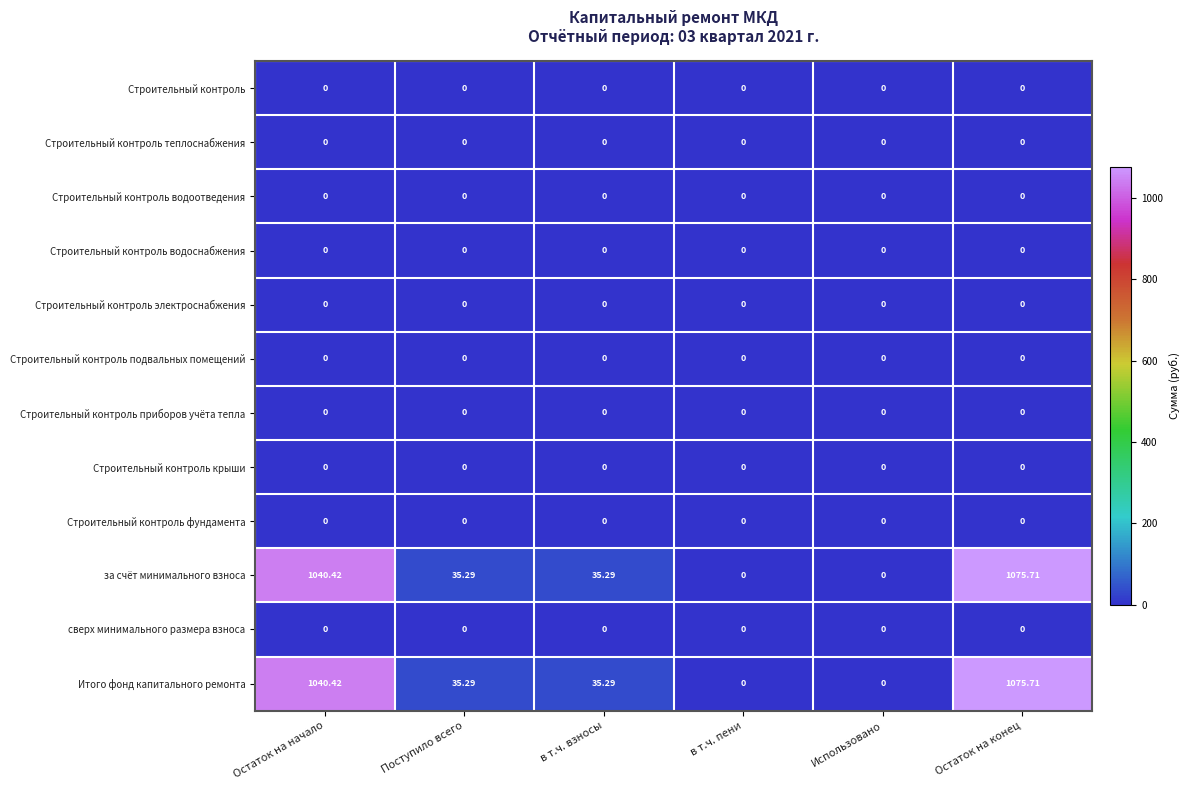

At which category is the sum across all series the highest?

Остаток на конец